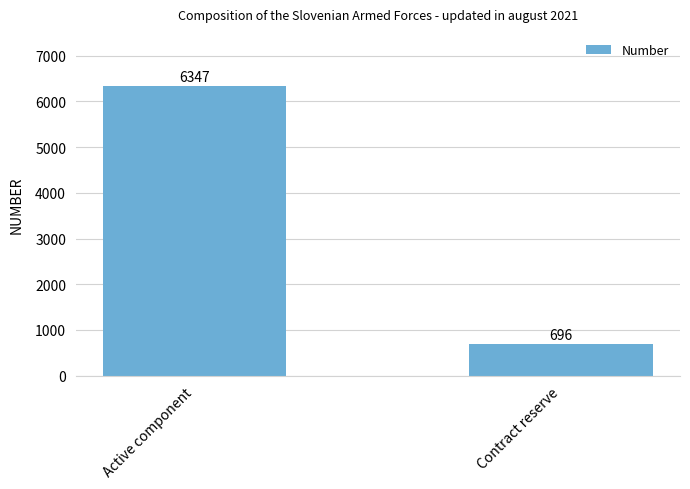

Which has a higher value, Active component or Contract reserve?

Active component